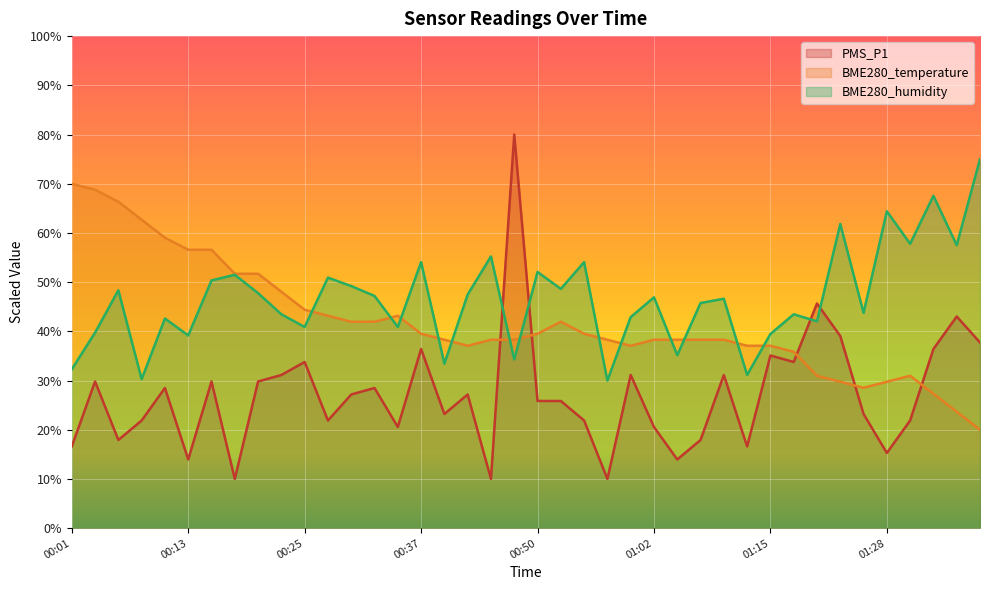

At which category does BME280_humidity reach its first local valley?

00:08